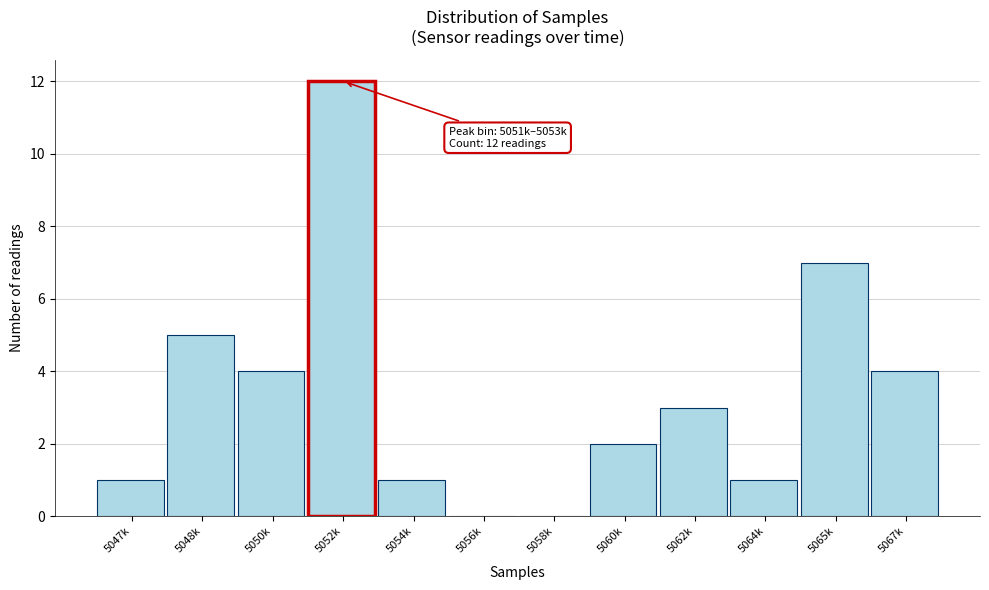

Reading right to left, what are all the values shown in this chart?

5067k=4	5065k=7	5064k=1	5062k=3	5060k=2	5058k=0	5056k=0	5054k=1	5052k=12	5050k=4	5048k=5	5047k=1